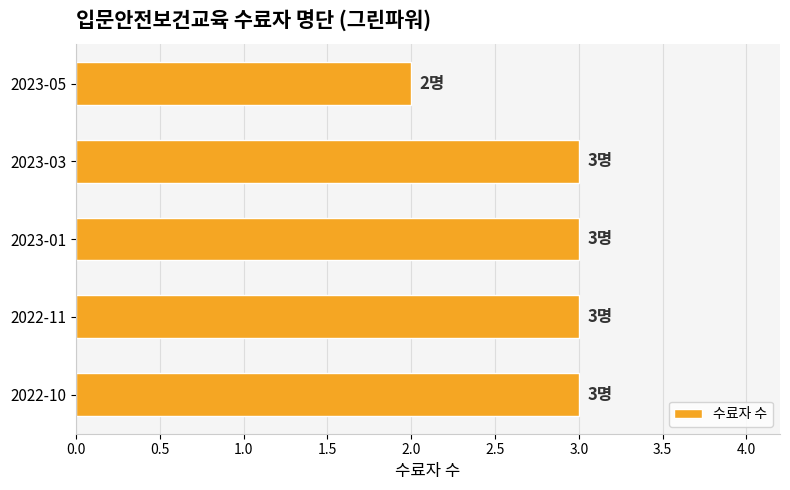

Approximately how many times larger is the value at 2023-05 compared to 2023-01?

0.7